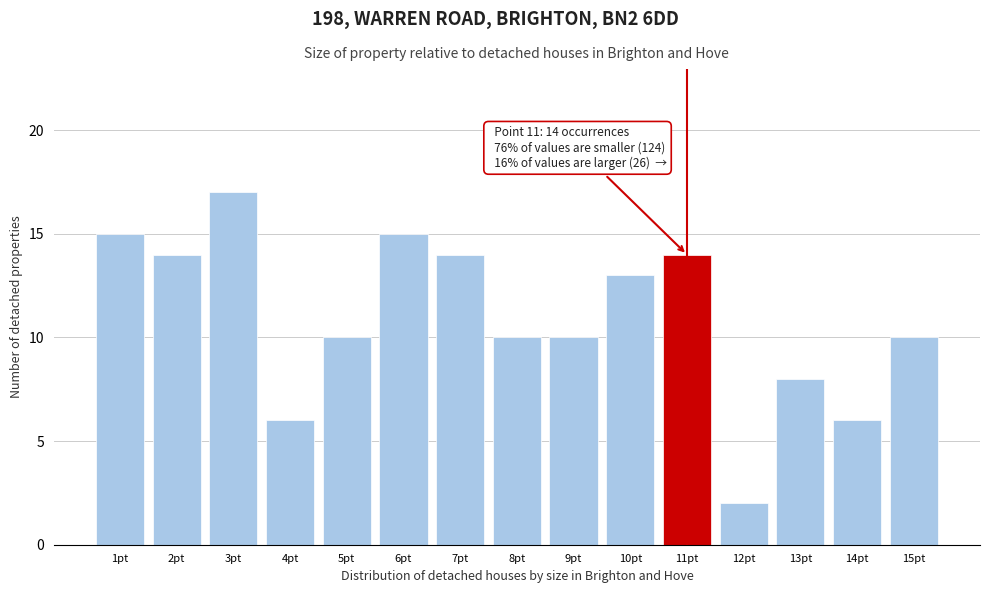

Reading right to left, transcribe all the data shown in this chart.

10	6	8	2	14	13	10	10	14	15	10	6	17	14	15